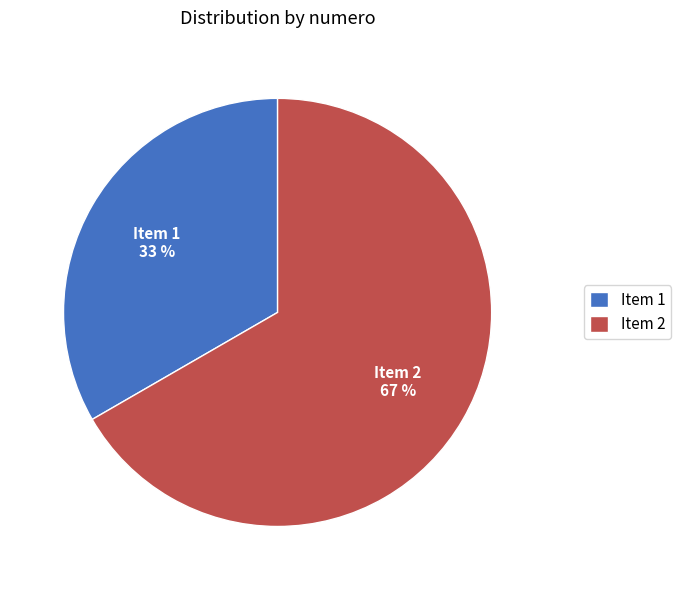

Approximately how many times larger is the value at Item 1 compared to Item 2?

0.5